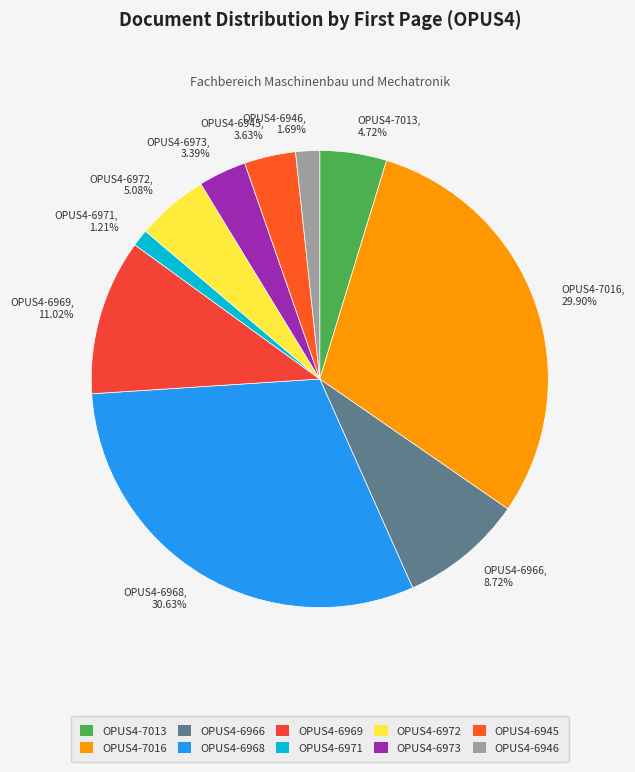

Do OPUS4-7016 and OPUS4-6945 together represent more than half of the pie?

No